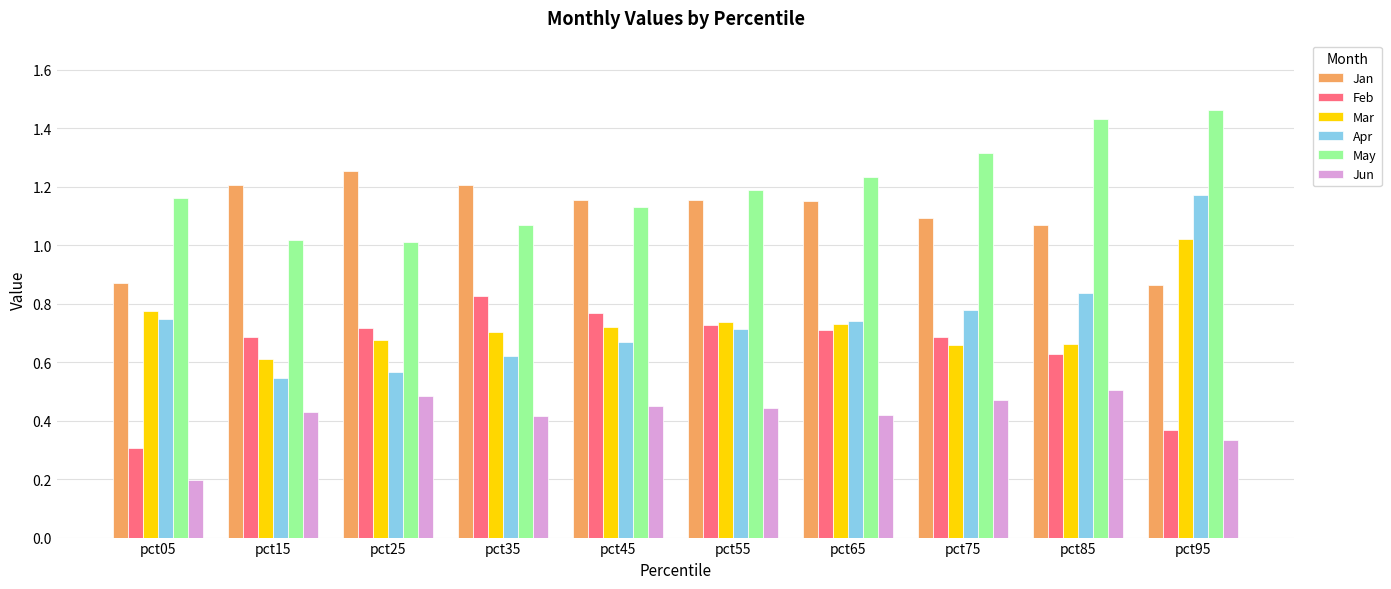

What is the sum of all Feb values?

6.4